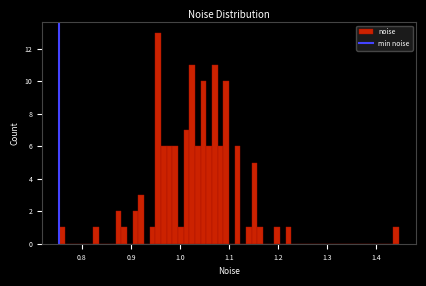

Read against the x-axis, roughly where is the centre of the tallest bar?

0.96